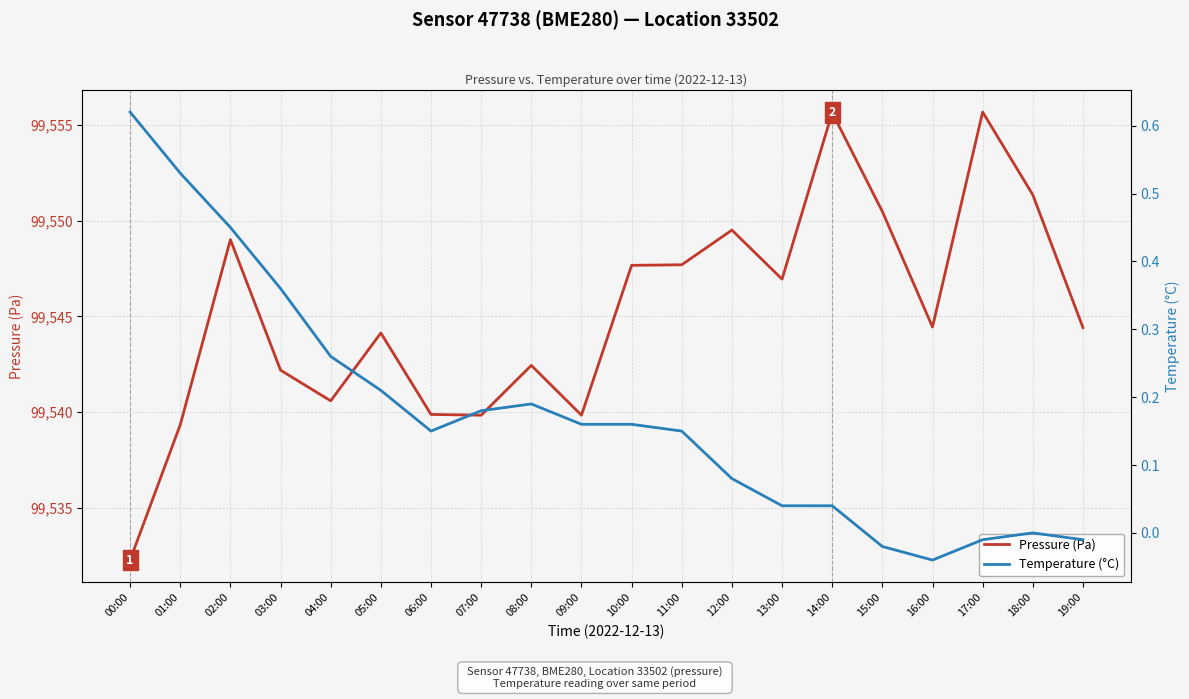

Reading right to left, transcribe all the data shown in this chart.

Pressure (Pa): 19:00=99544.4	18:00=99551.3	17:00=99555.7	16:00=99544.4	15:00=99550.5	14:00=99555.6	13:00=99546.9	12:00=99549.5	11:00=99547.7	10:00=99547.7	09:00=99539.8	08:00=99542.4	07:00=99539.8	06:00=99539.9	05:00=99544.1	04:00=99540.6	03:00=99542.2	02:00=99549.0	01:00=99539.3	00:00=99532.3
Temperature (°C): 19:00=-0.0	18:00=0.0	17:00=-0.0	16:00=-0.0	15:00=-0.0	14:00=0.0	13:00=0.0	12:00=0.1	11:00=0.1	10:00=0.2	09:00=0.2	08:00=0.2	07:00=0.2	06:00=0.1	05:00=0.2	04:00=0.3	03:00=0.4	02:00=0.5	01:00=0.5	00:00=0.6